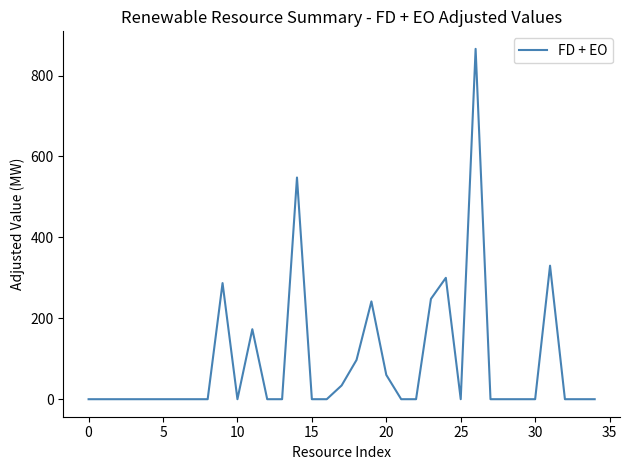

What is the sum of all values?

3184.5